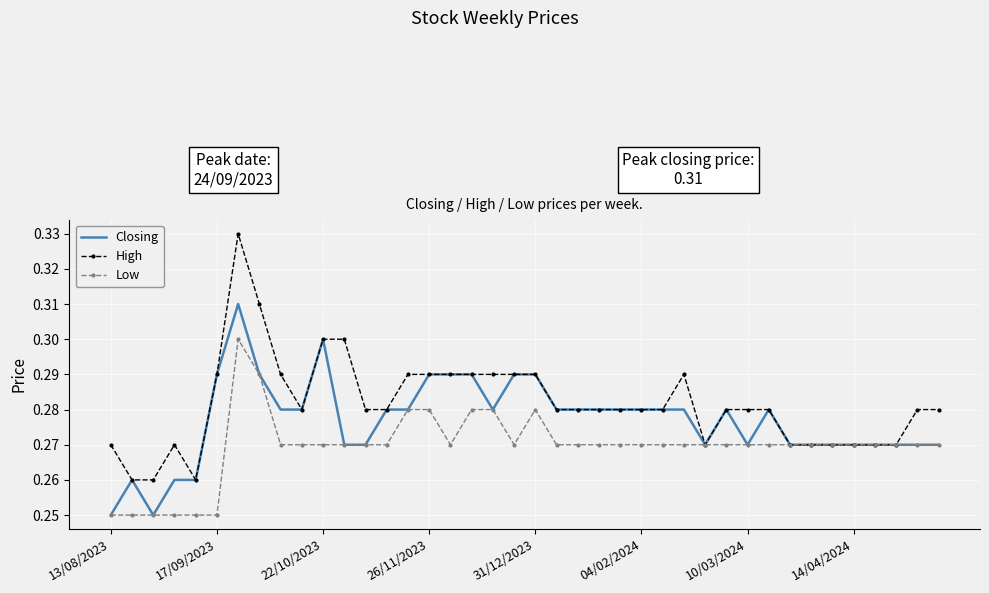

Which series has the widest spread of values?

High